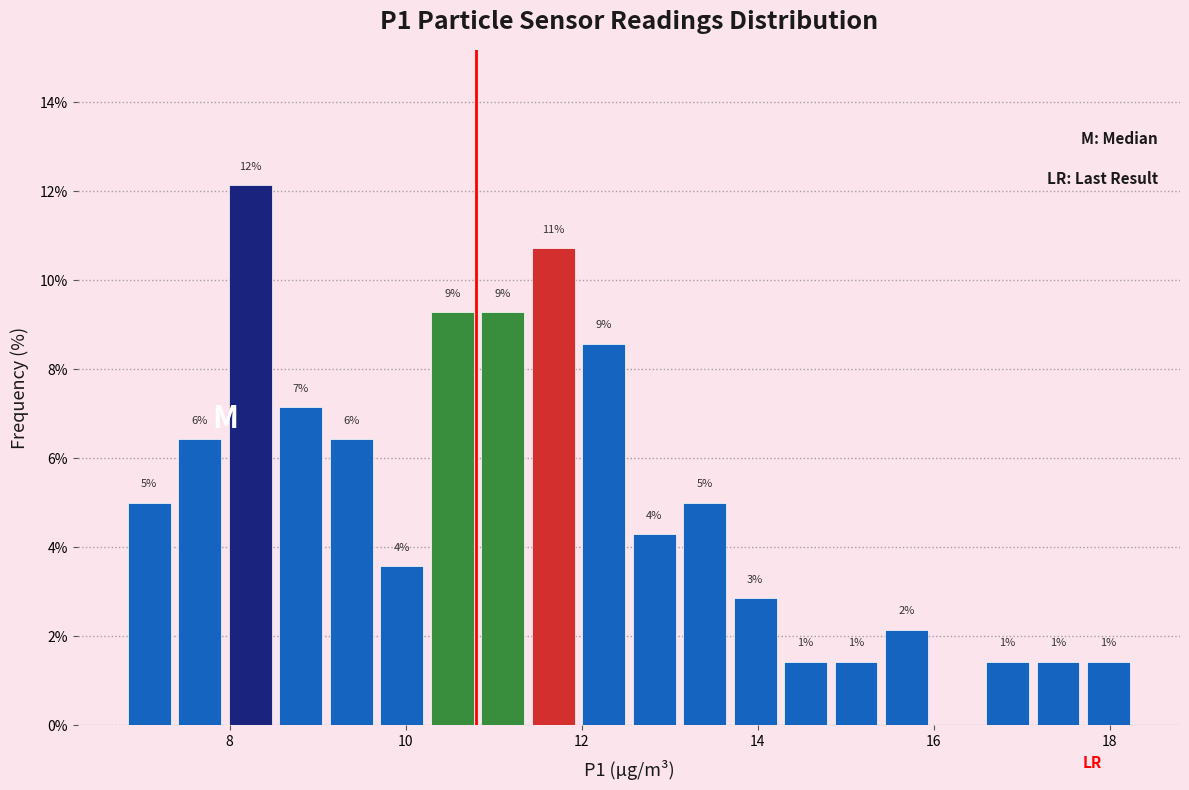

Read against the x-axis, roughly where is the centre of the tallest bar?

8.2